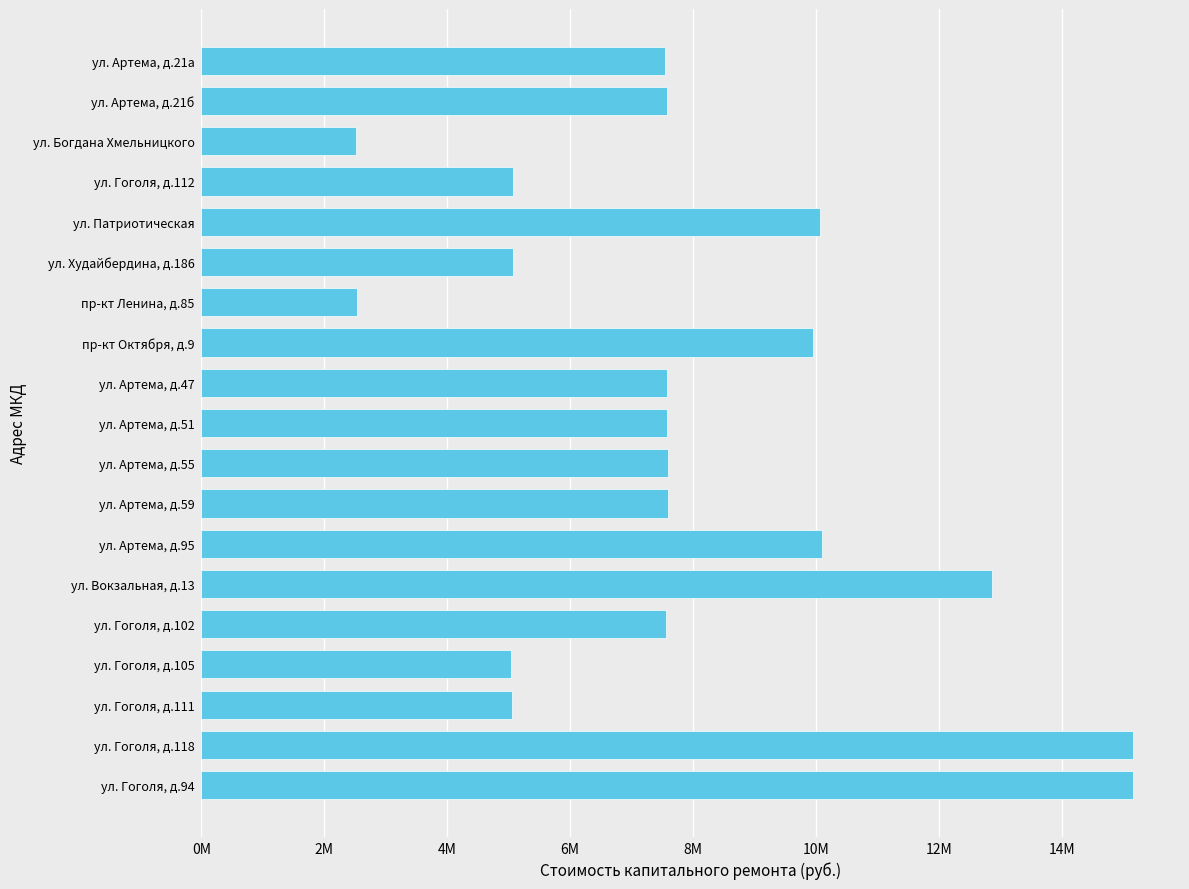

Which category has the highest value across all series?

ул. Гоголя, д.94